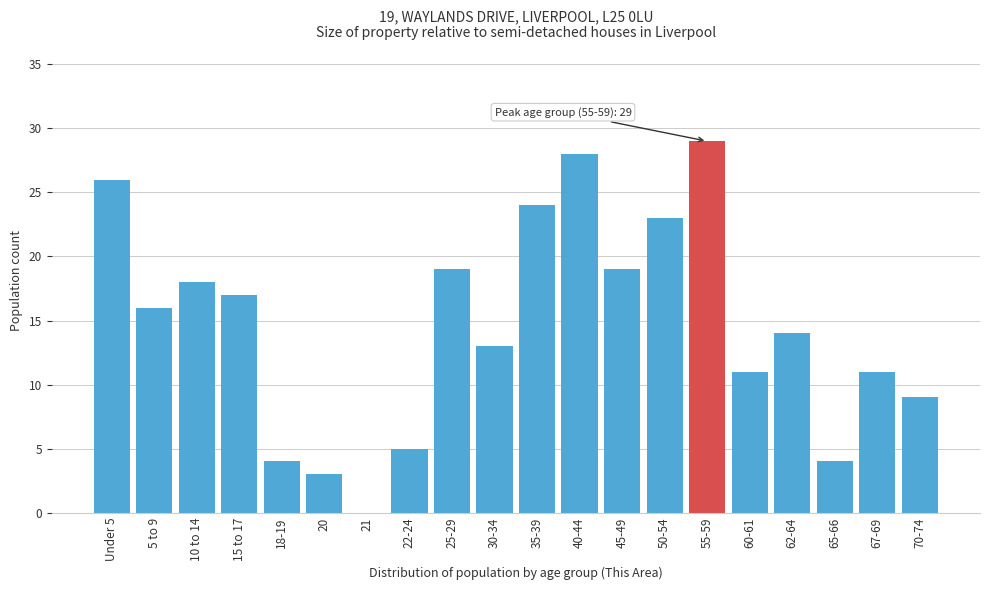

Reading left to right, extract all data points from this chart.

Under 5=26	5 to 9=16	10 to 14=18	15 to 17=17	18-19=4	20=3	21=0	22-24=5	25-29=19	30-34=13	35-39=24	40-44=28	45-49=19	50-54=23	55-59=29	60-61=11	62-64=14	65-66=4	67-69=11	70-74=9